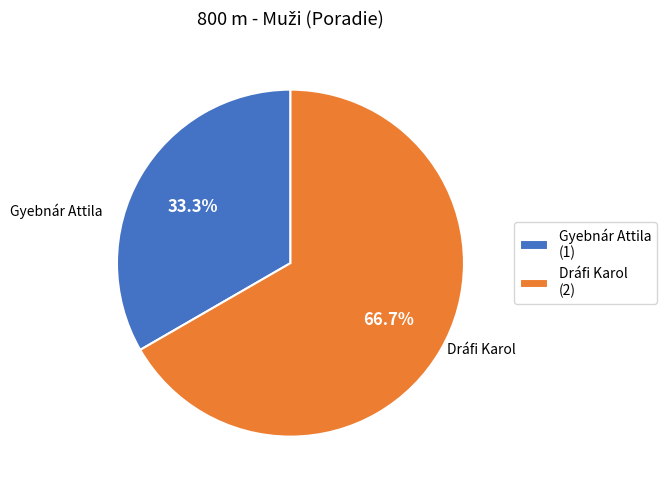

How many segments does this pie chart have?

2